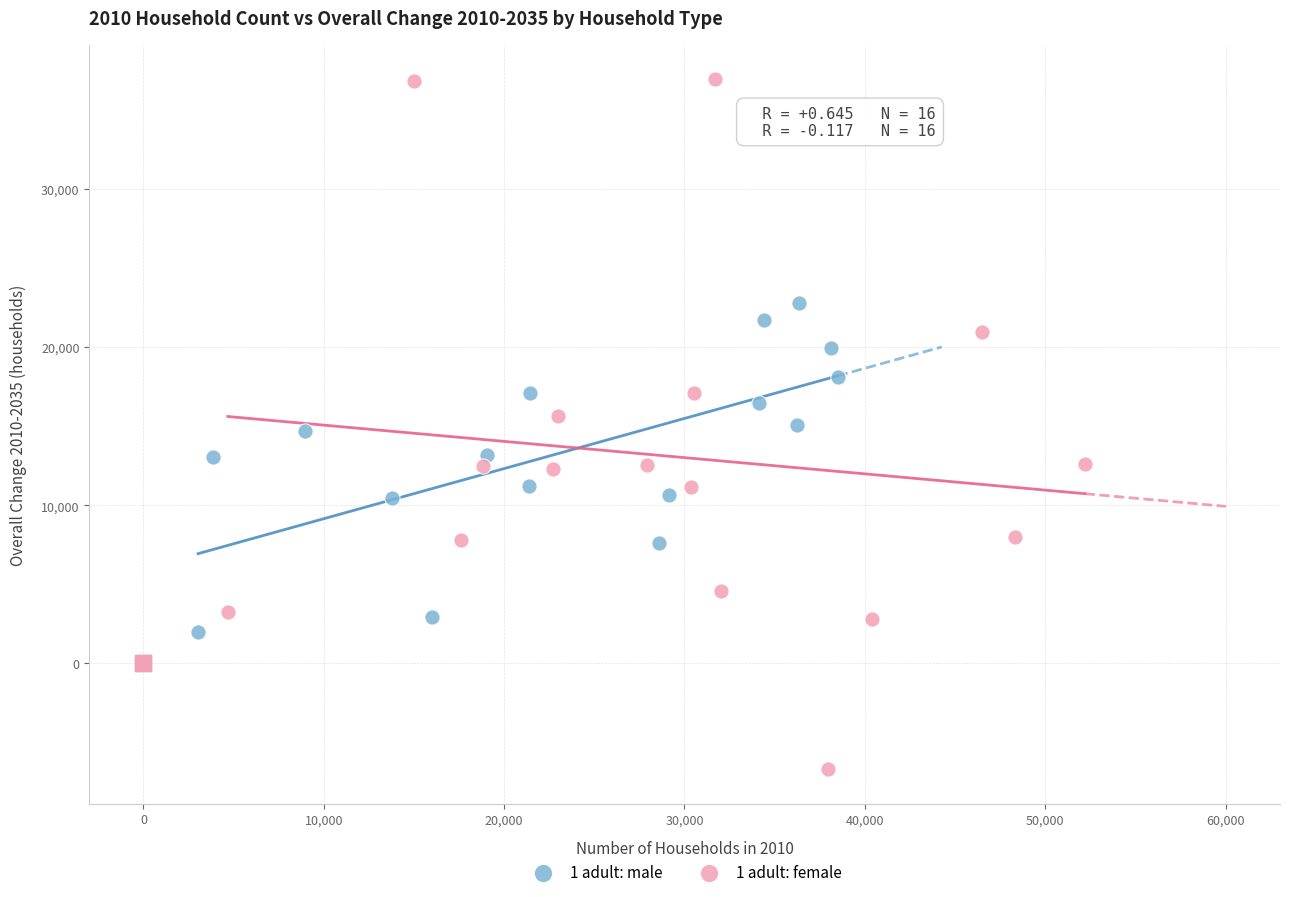

Which series has the widest spread of Y values?

1 adult: female